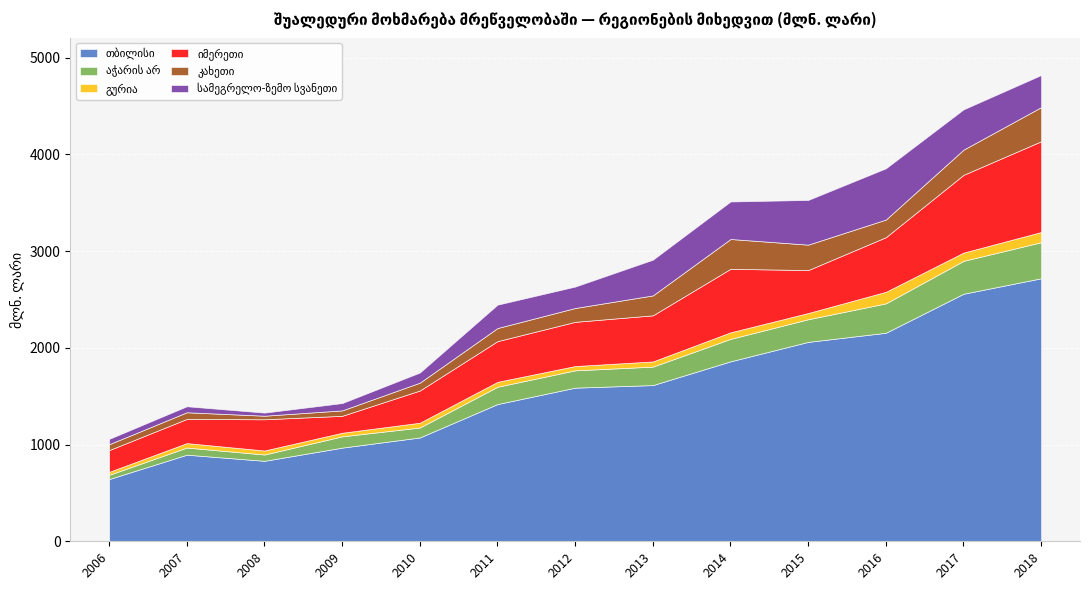

Where is გურია nearest to the value 75?

2014